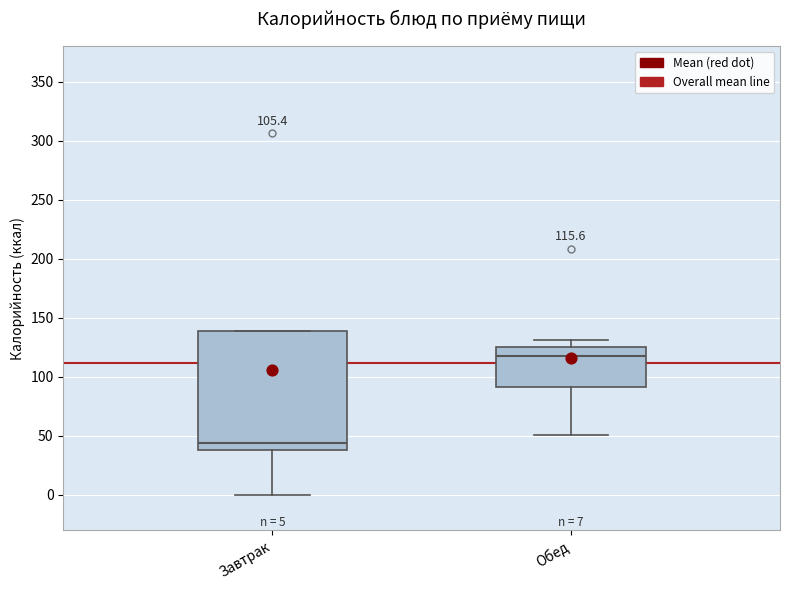

Which box's median line is the highest?

Обед